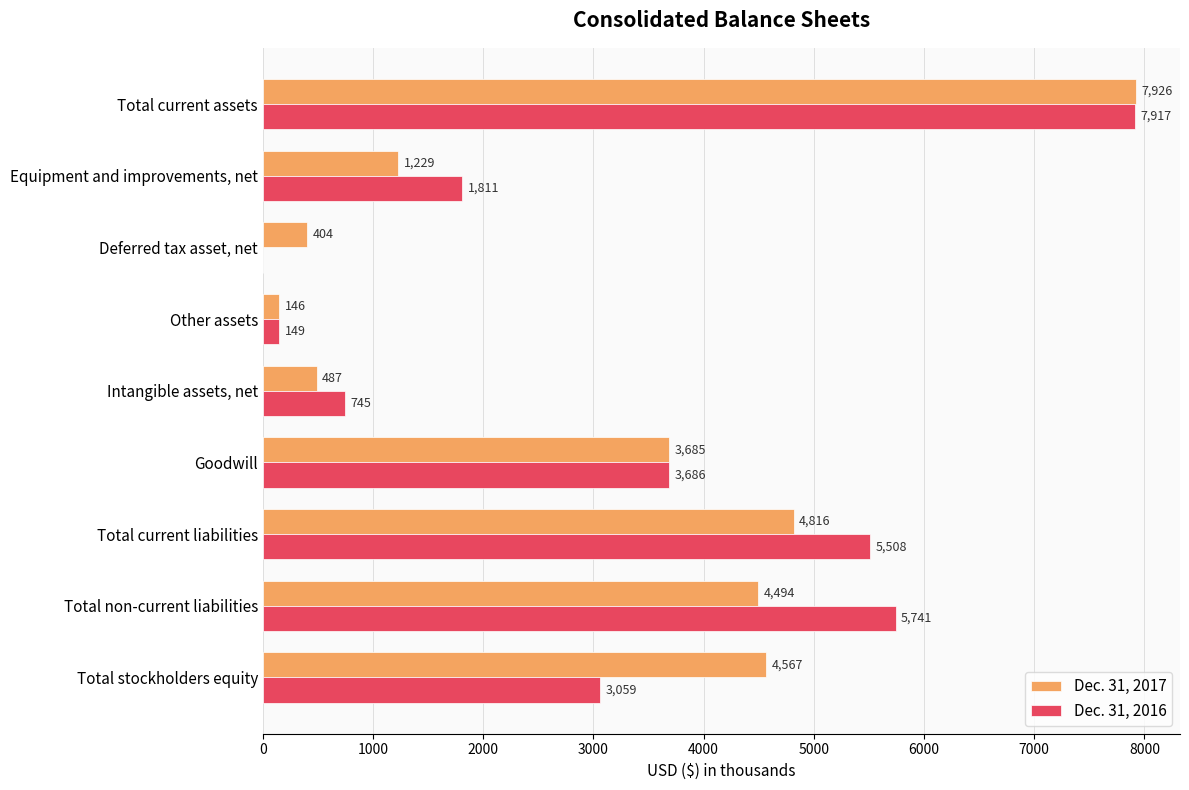

At which label is Dec. 31, 2017 closest to 4036?

Goodwill